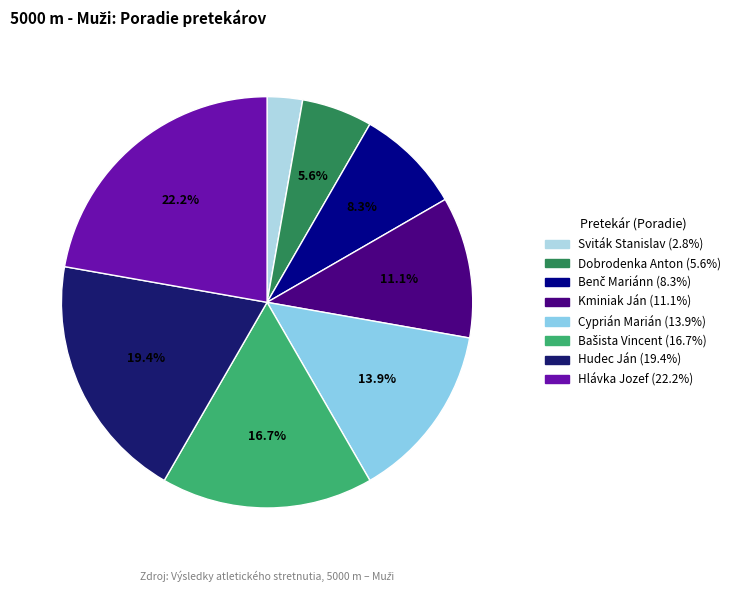

Which slice is the smallest?

Sviták Stanislav